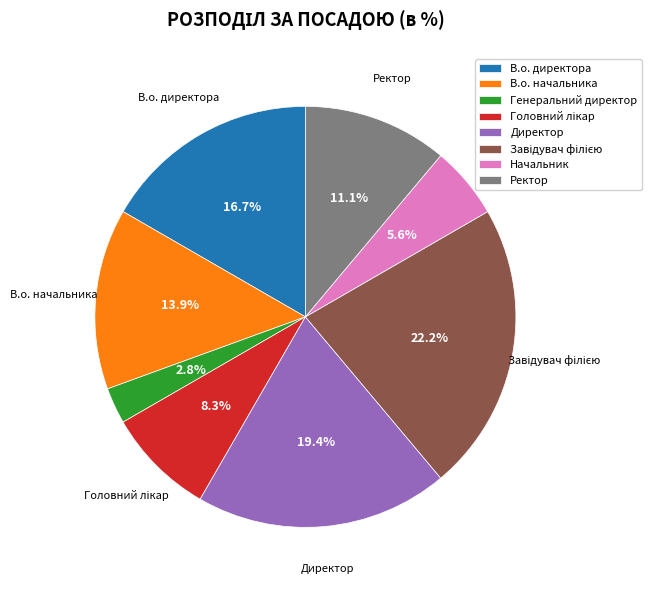

Is there a majority slice in this chart?

No